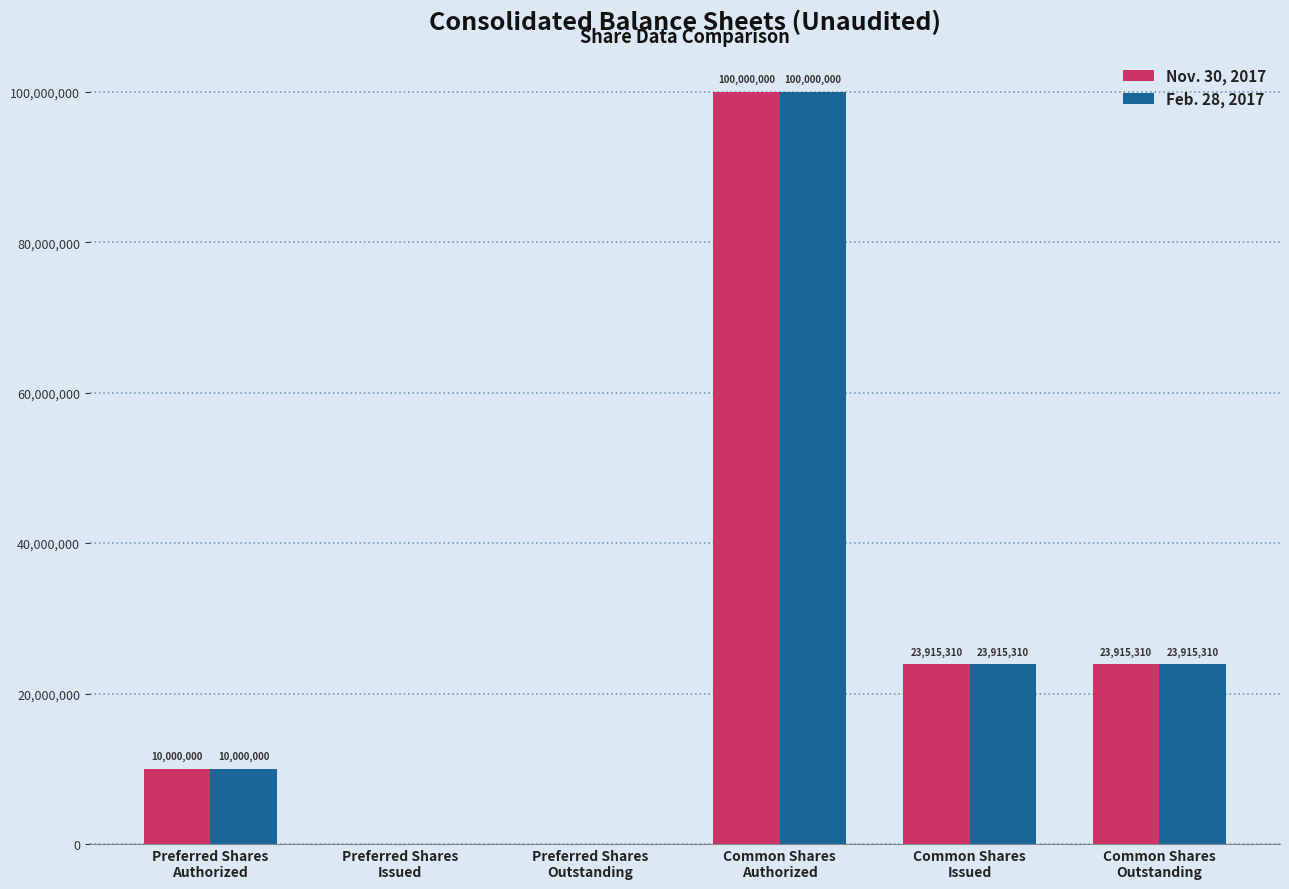

Reading left to right, transcribe all the data shown in this chart.

Nov. 30, 2017: 10000000	0	0	100000000	23915310	23915310
Feb. 28, 2017: 10000000	0	0	100000000	23915310	23915310